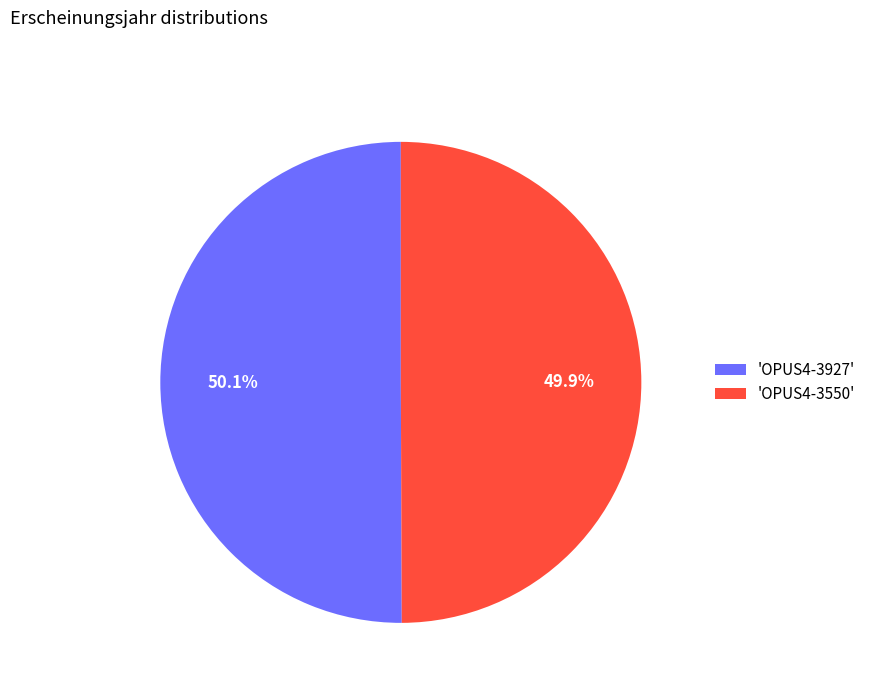

Is there any slice that represents more than half of the pie?

Yes